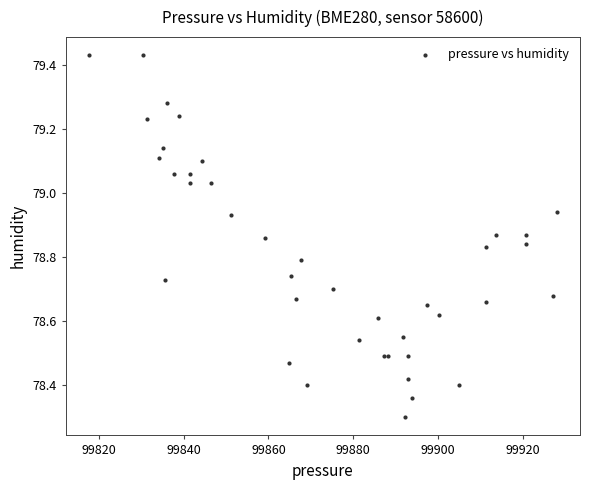

What Y value in the scatter plot is closest to 78?

78.3